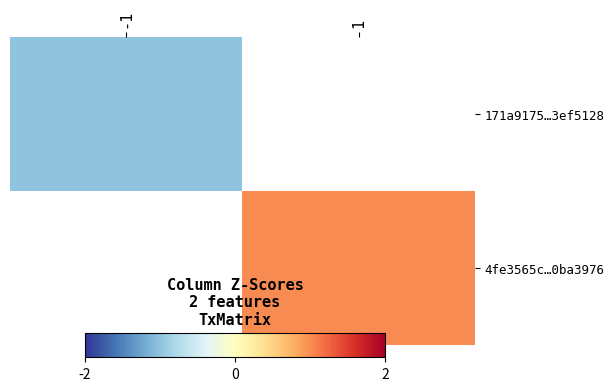

Between -1 and 1, which is larger?

1